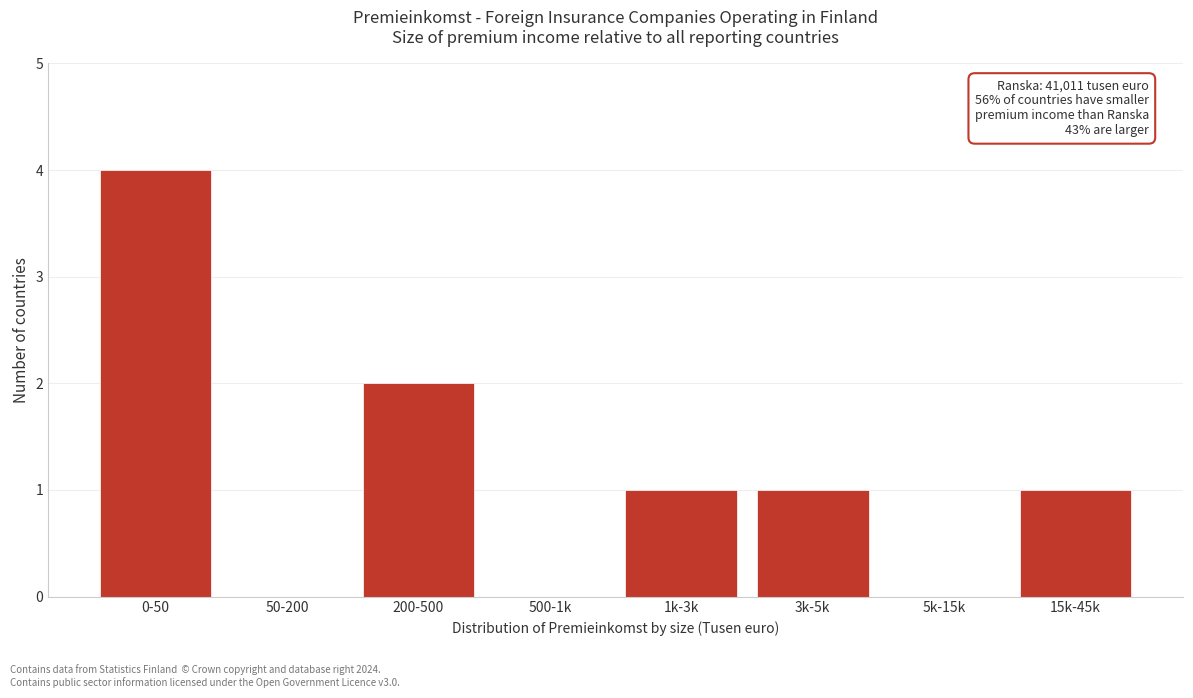

Reading left to right, what are all the values shown in this chart?

0-50=4	50-200=0	200-500=2	500-1k=0	1k-3k=1	3k-5k=1	5k-15k=0	15k-45k=1